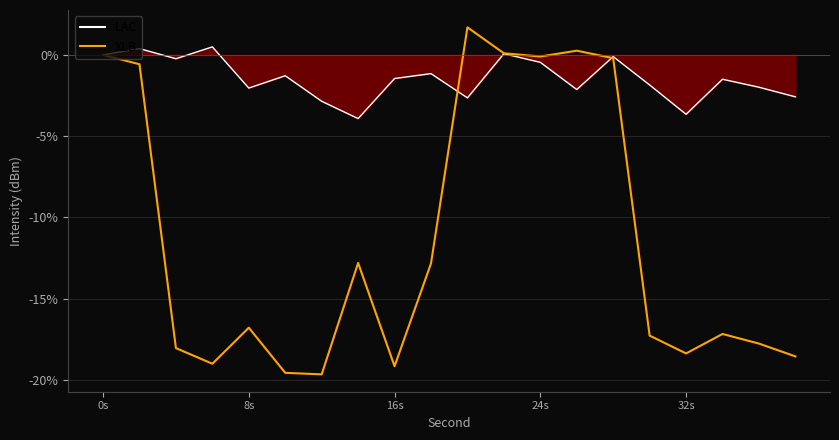

Which series has the largest total across all categories?

LAC